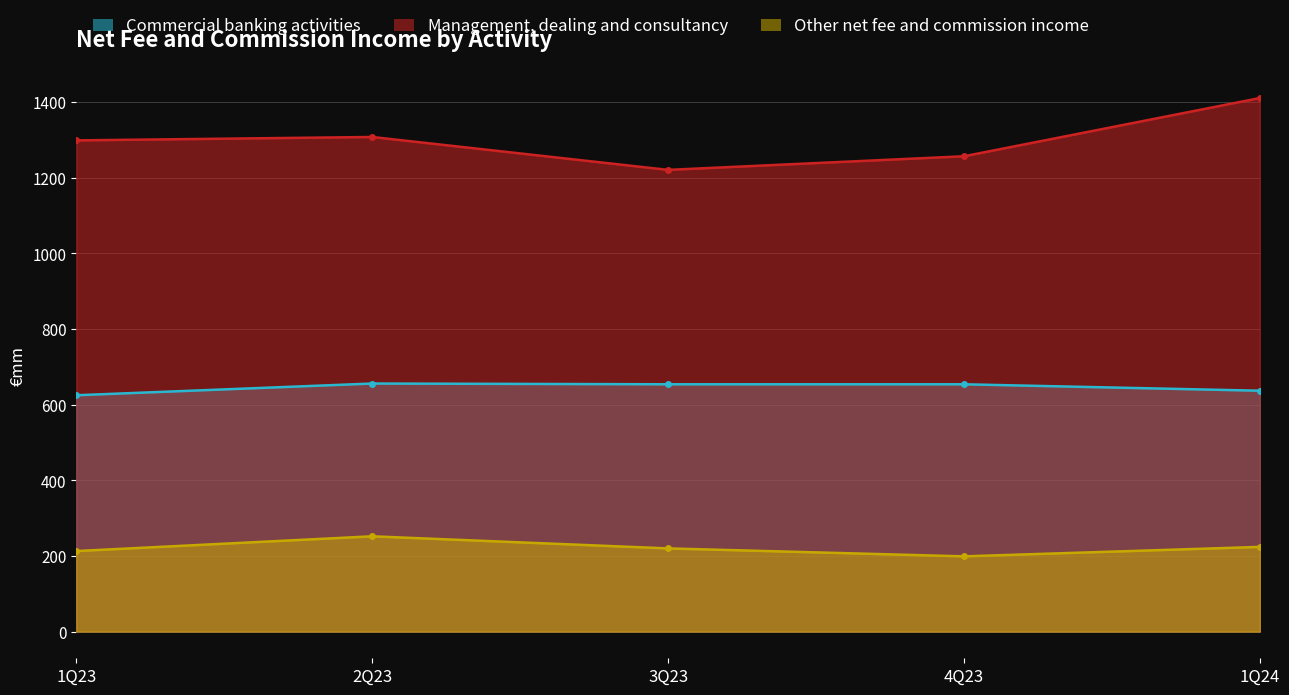

How many data points in Commercial banking activities are less than 654?

2